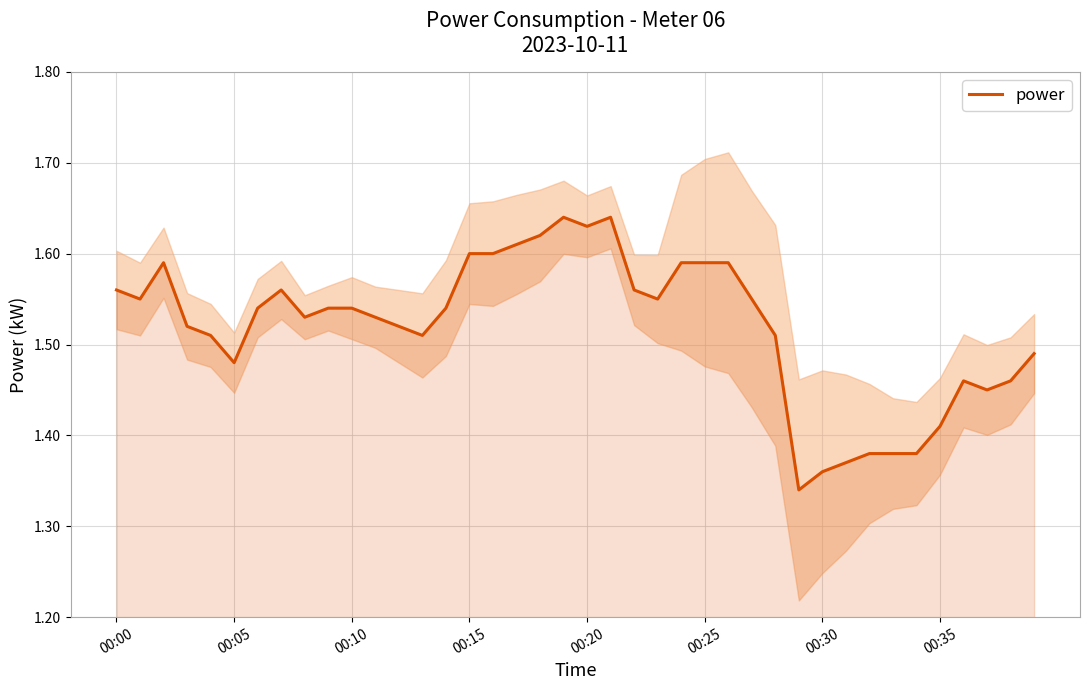

The power series shows 2.6 at 00:20. True or false?

False